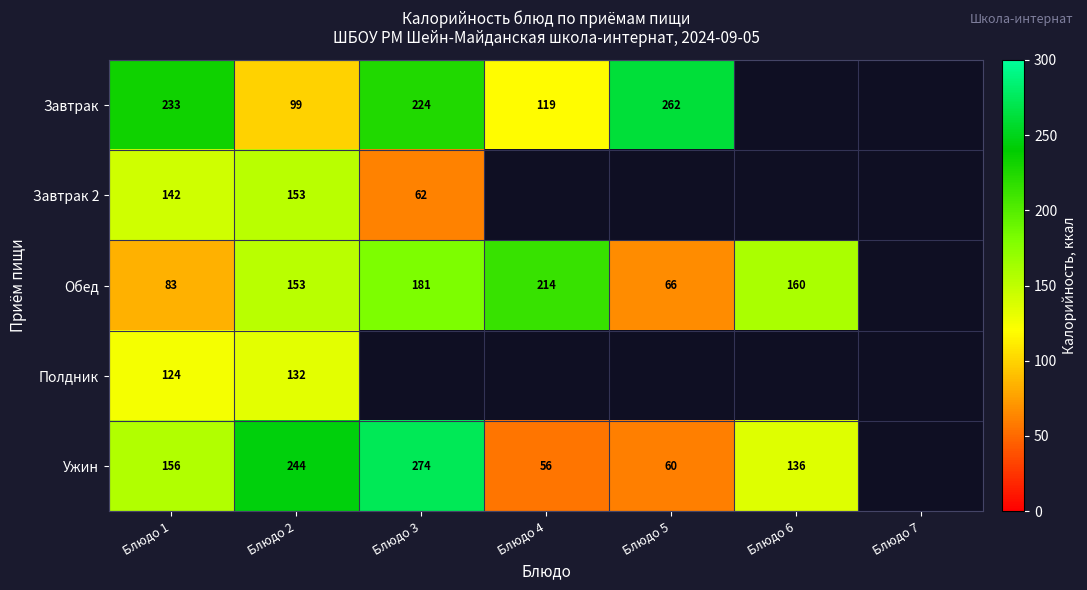

The Обед series shows 318 at Блюдо 3. True or false?

False